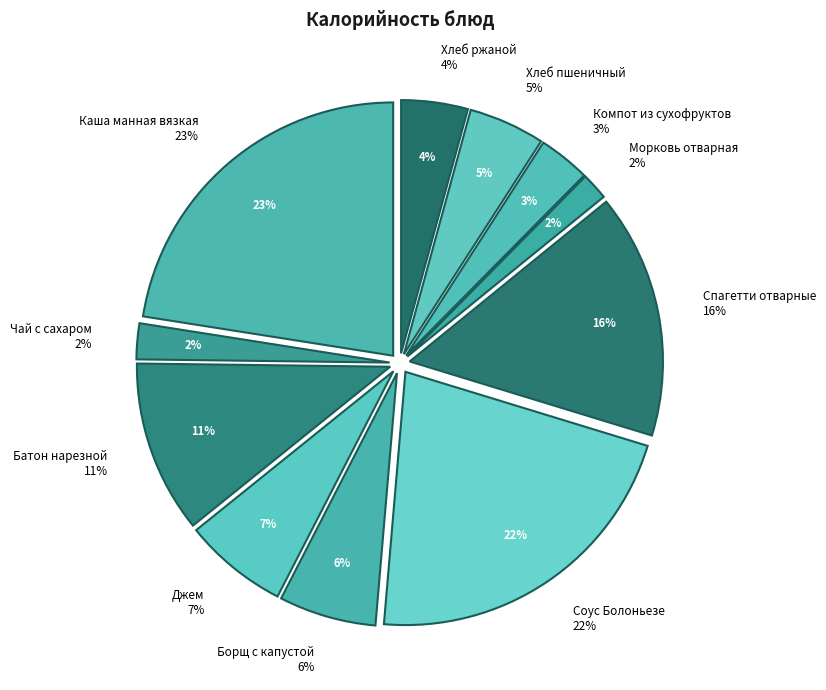

What is the largest slice in the pie chart?

Каша манная вязкая